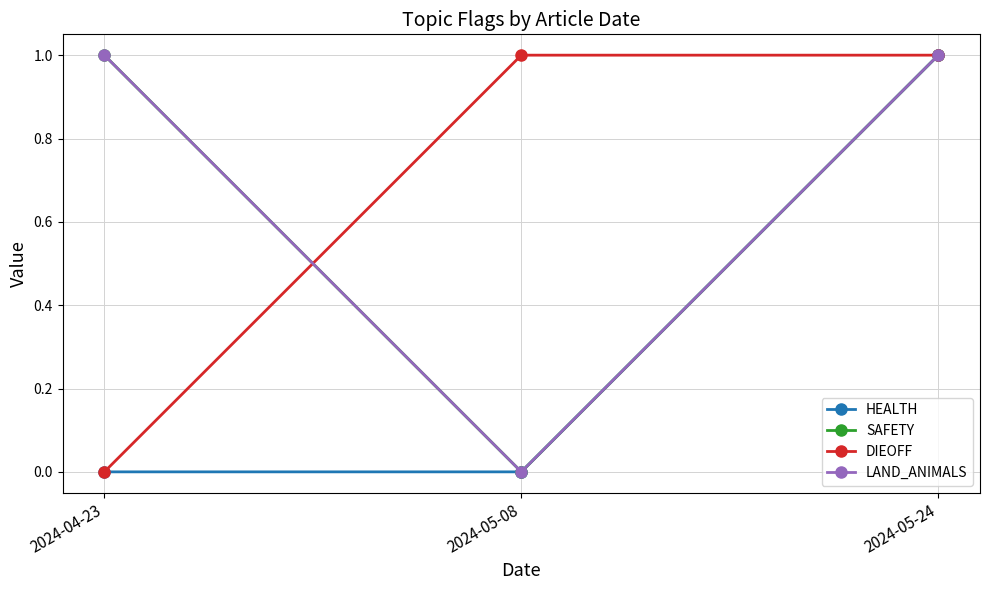

Which category has the lowest value in the LAND_ANIMALS series?

2024-05-08